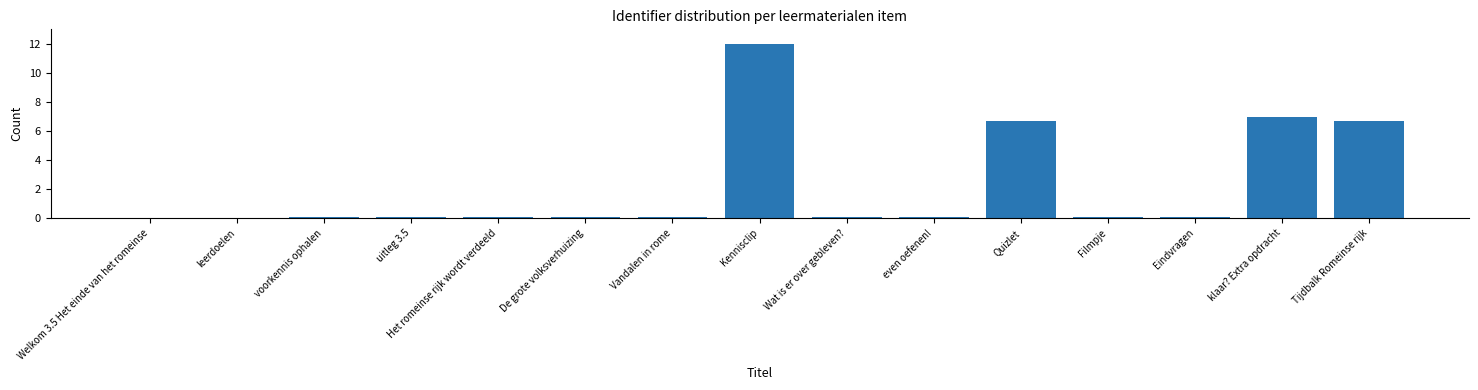

Count the number of categories in the chart.

15